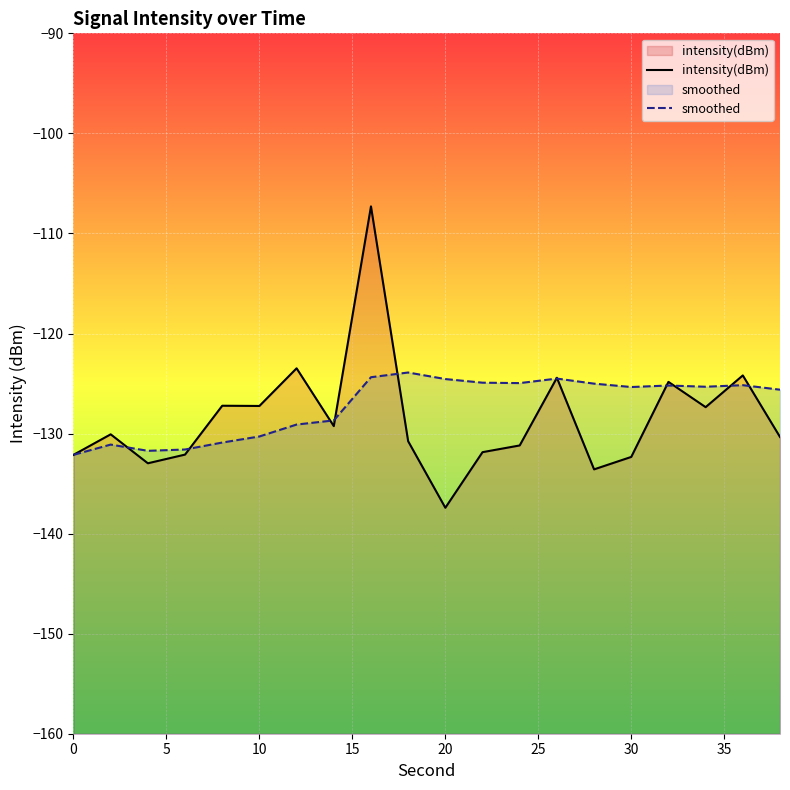

What is the difference between the intensity(dBm) values at 30 and 10?

5.1